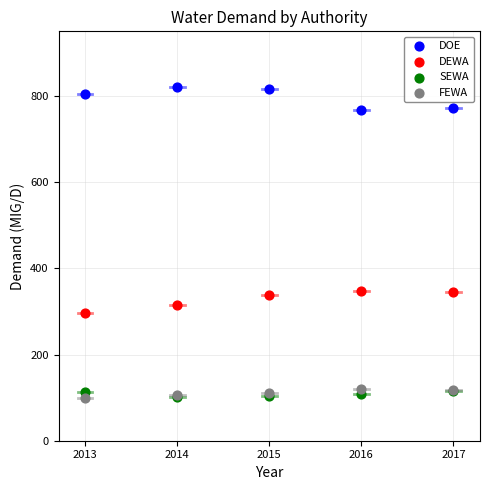

Which series contains the highest Y value?

DOE